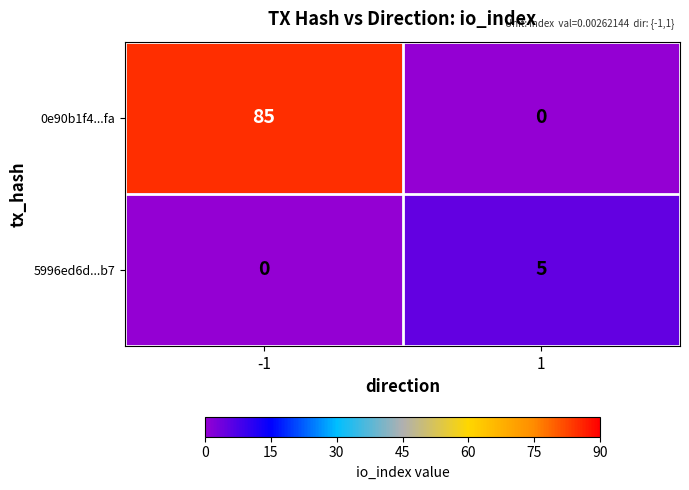

At how many categories does at least one series exceed 69?

1